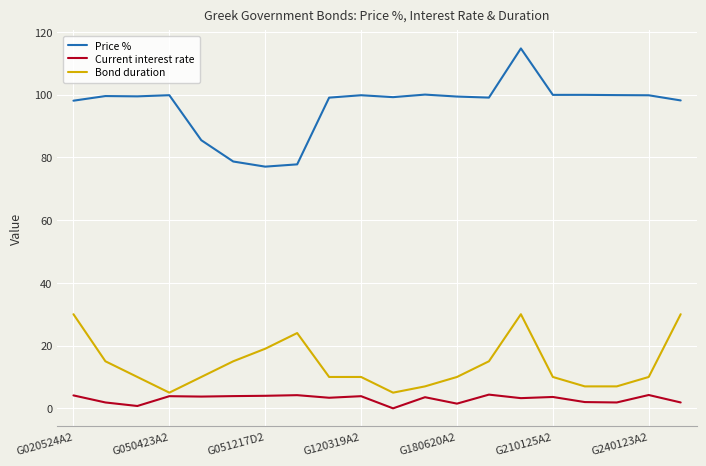

Which series has the widest spread of values?

Price %